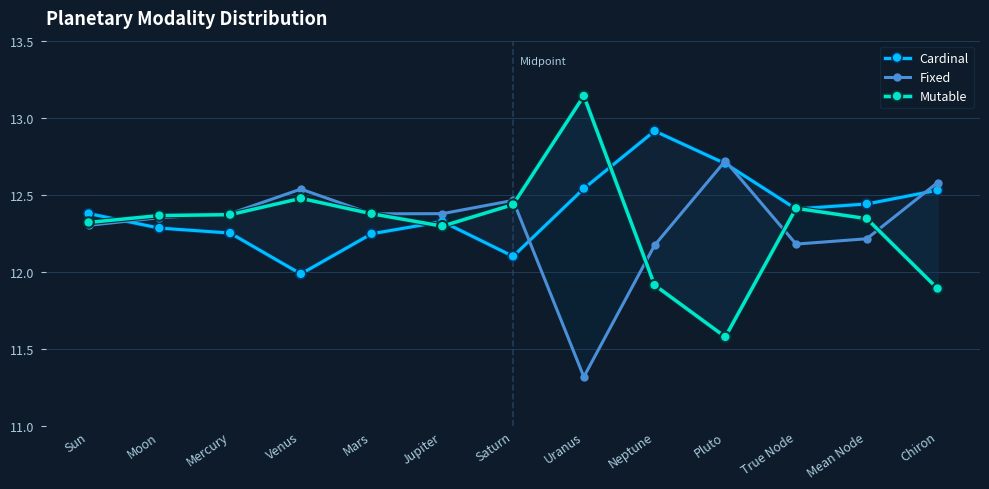

How many lines are shown in the chart?

3